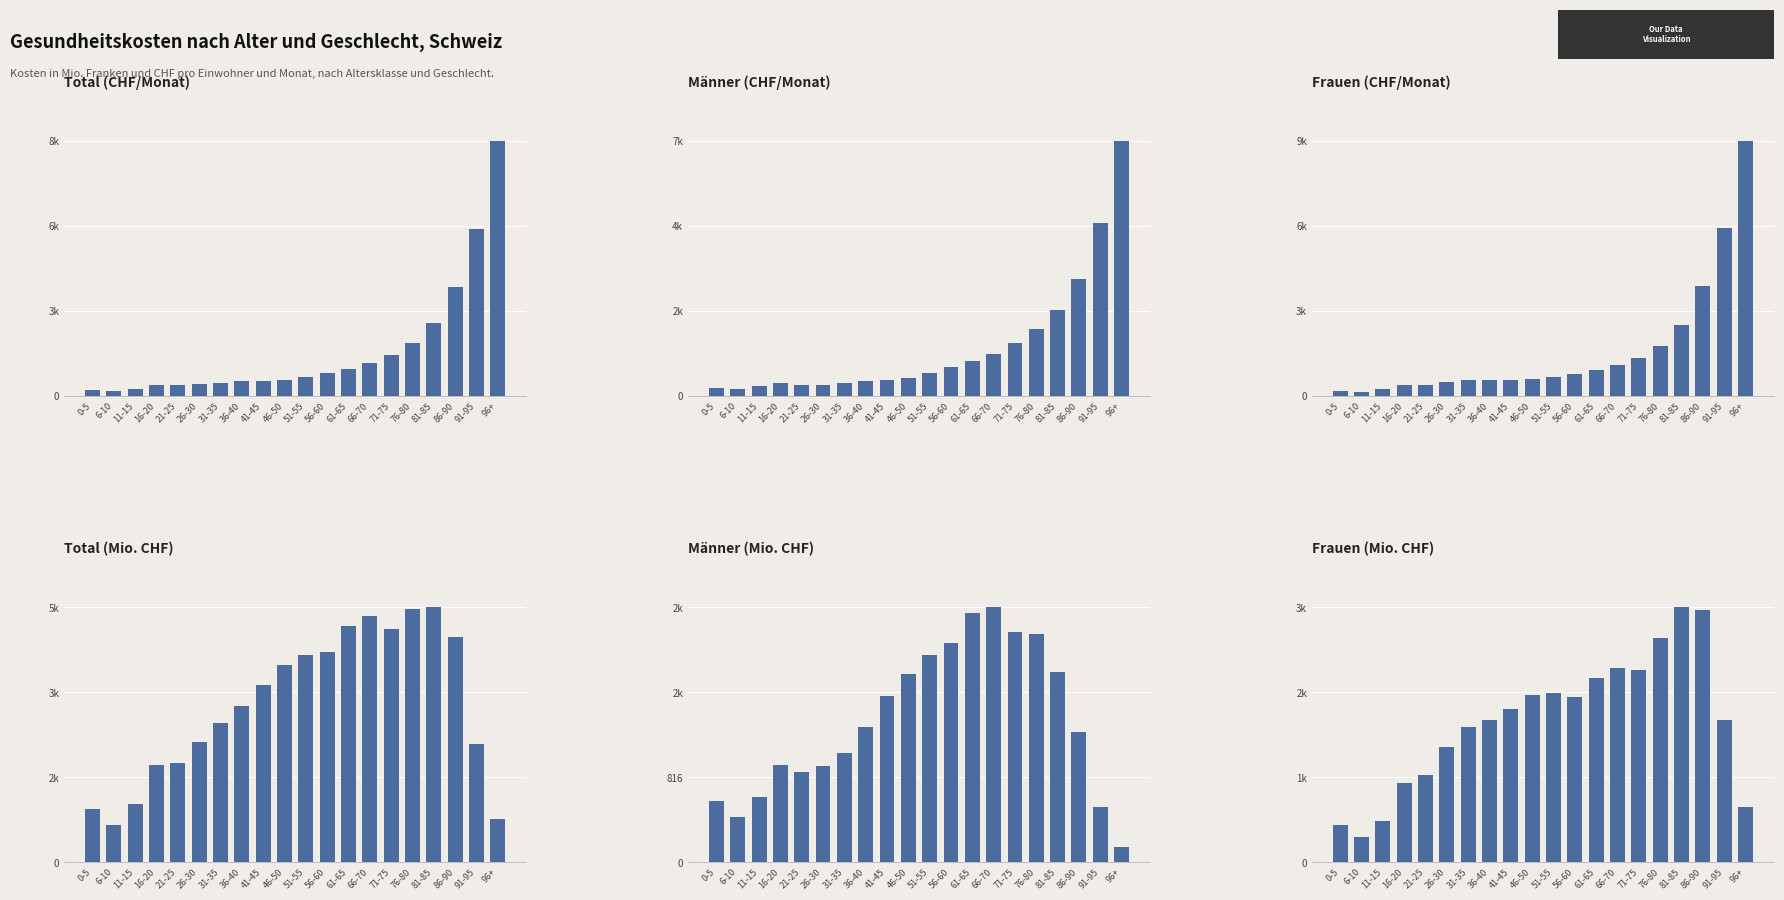

What is the maximum value shown in the chart?

8805.7